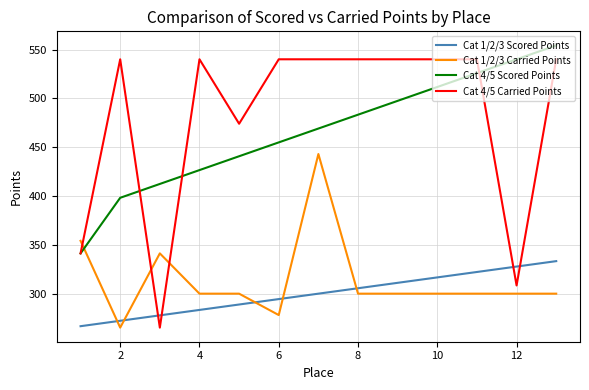

List the series in order of their peak value, highest first.

Cat 4/5 Scored Points, Cat 4/5 Carried Points, Cat 1/2/3 Carried Points, Cat 1/2/3 Scored Points